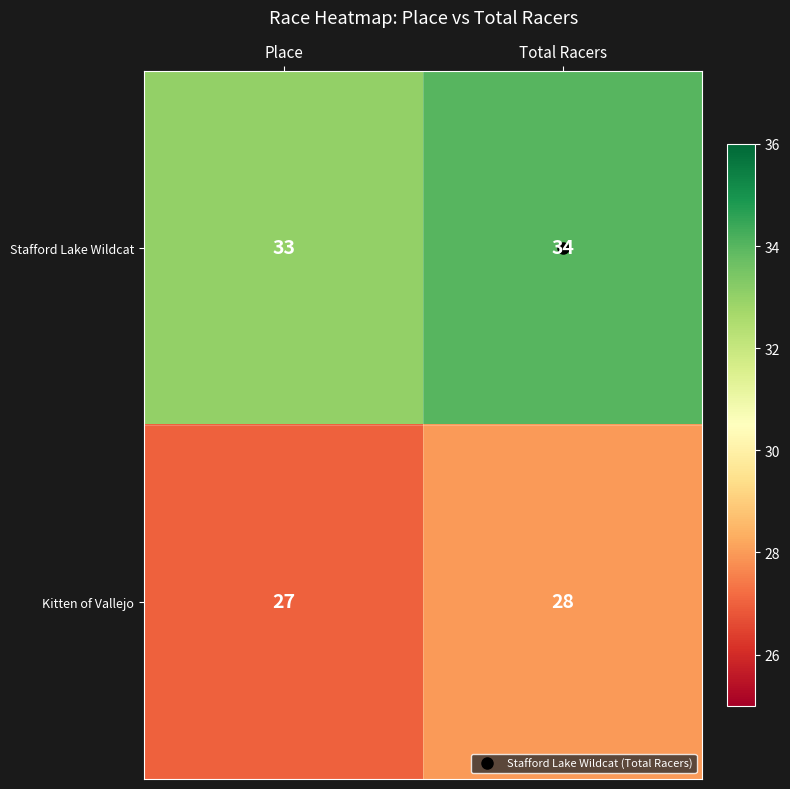

Rank the series at Place from lowest to highest value.

Kitten of Vallejo, Stafford Lake Wildcat